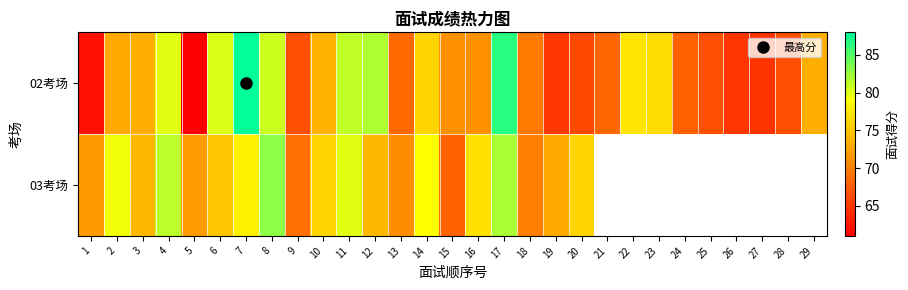

Which category has the highest value in the 02考场 series?

7